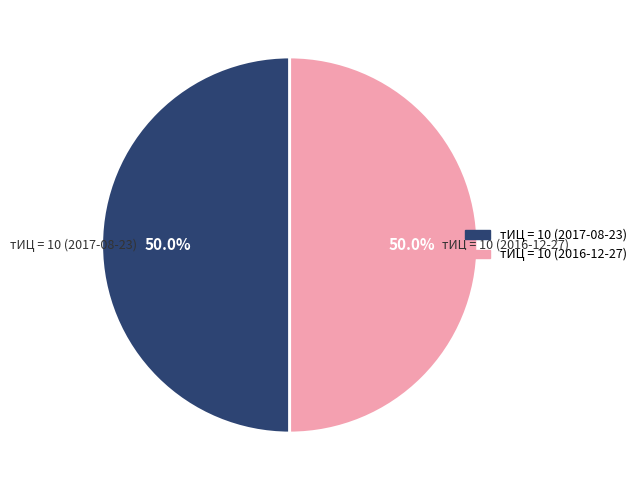

How many slices are in this pie chart?

2